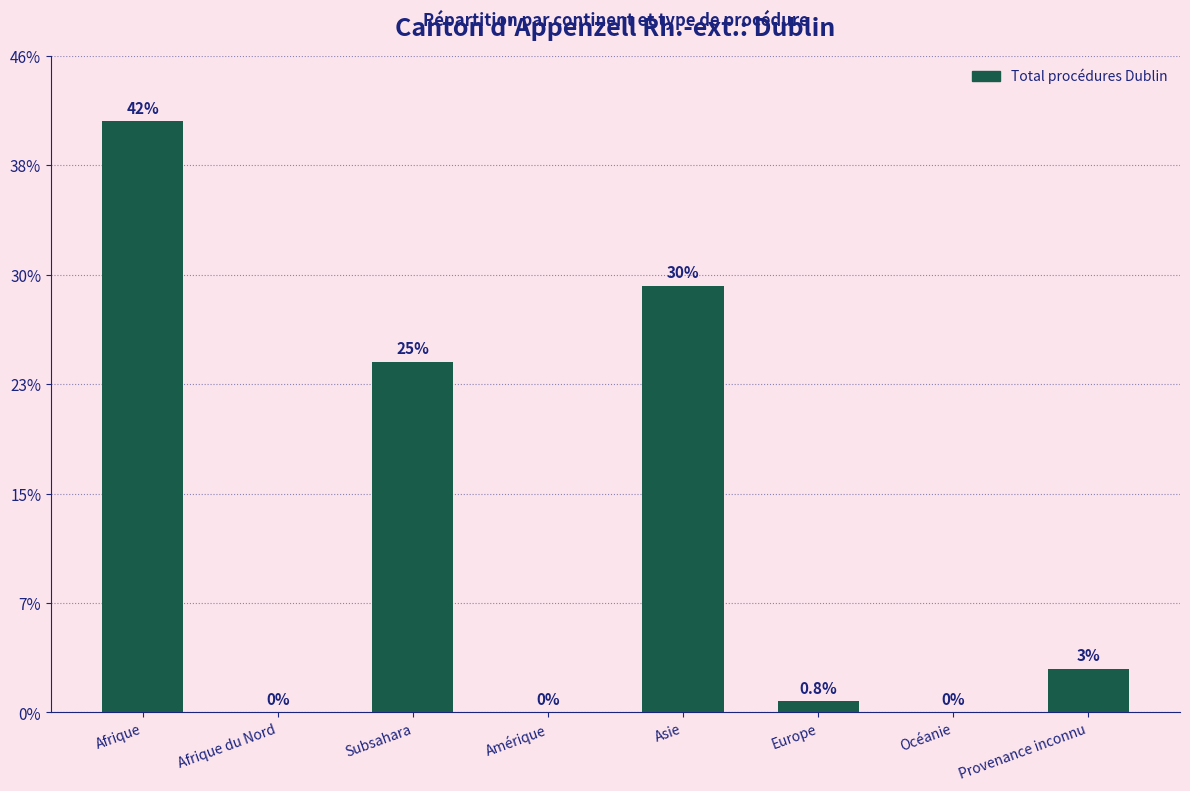

Are the bars horizontal?

No